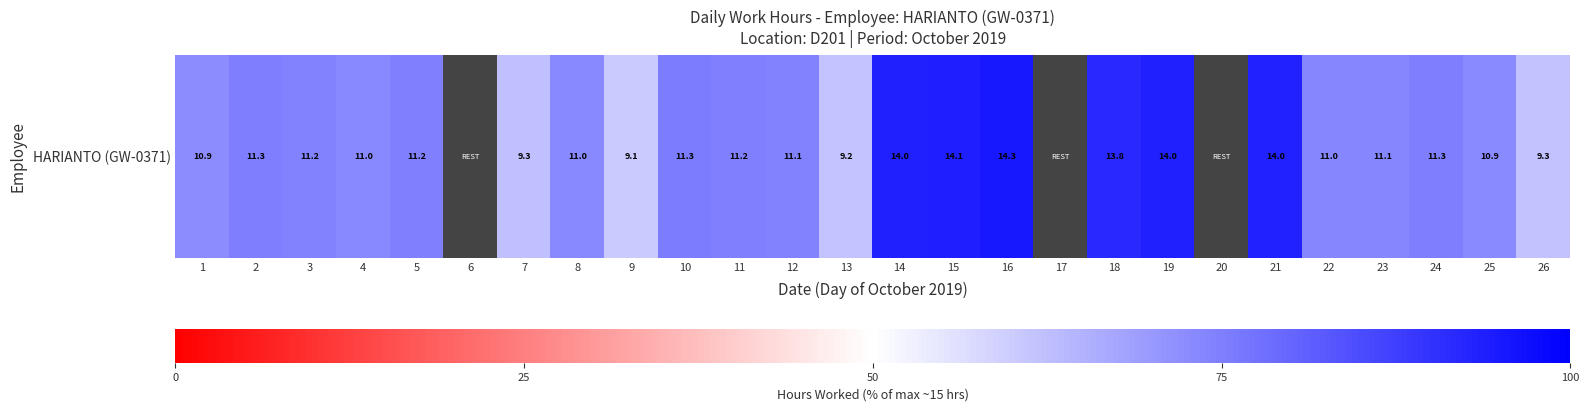

What is the change in value from 4 to 18?

+18.7